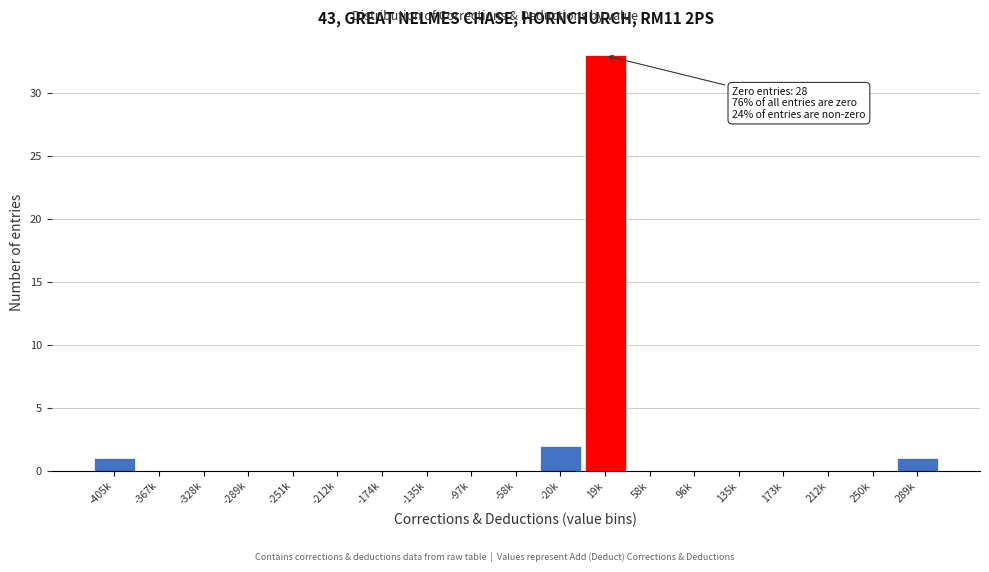

Reading right to left, list all the values displayed in this chart.

289k=1	250k=0	212k=0	173k=0	135k=0	96k=0	58k=0	19k=33	-20k=2	-58k=0	-97k=0	-135k=0	-174k=0	-212k=0	-251k=0	-289k=0	-328k=0	-367k=0	-405k=1